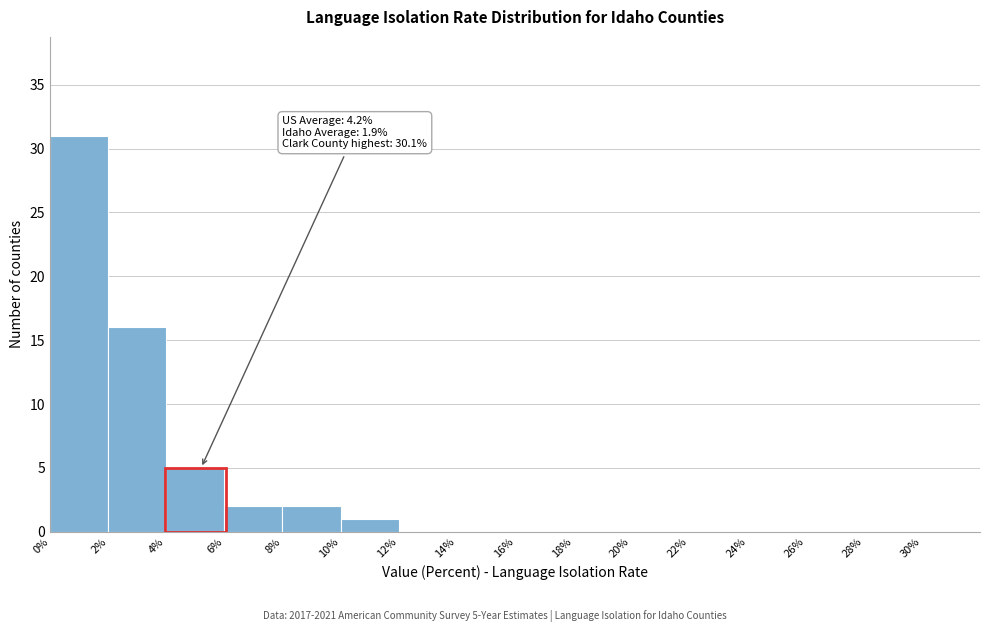

Over which range of the x-axis is the bar tallest?

0% to 2%